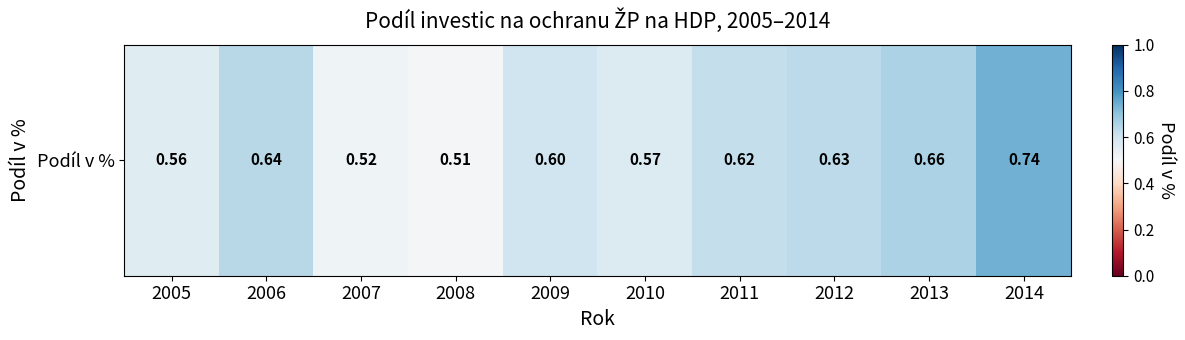

At which label is the value closest to 0?

2008